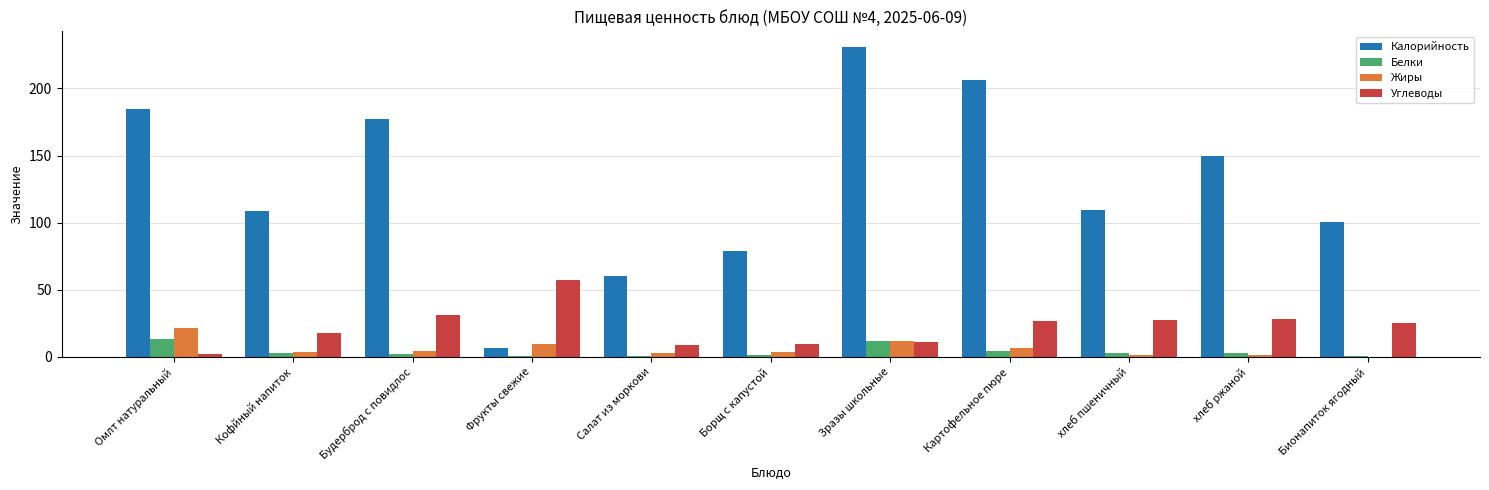

What is the sum of the Жиры values at Борщ с капустой and Омлт натуральный?

25.2